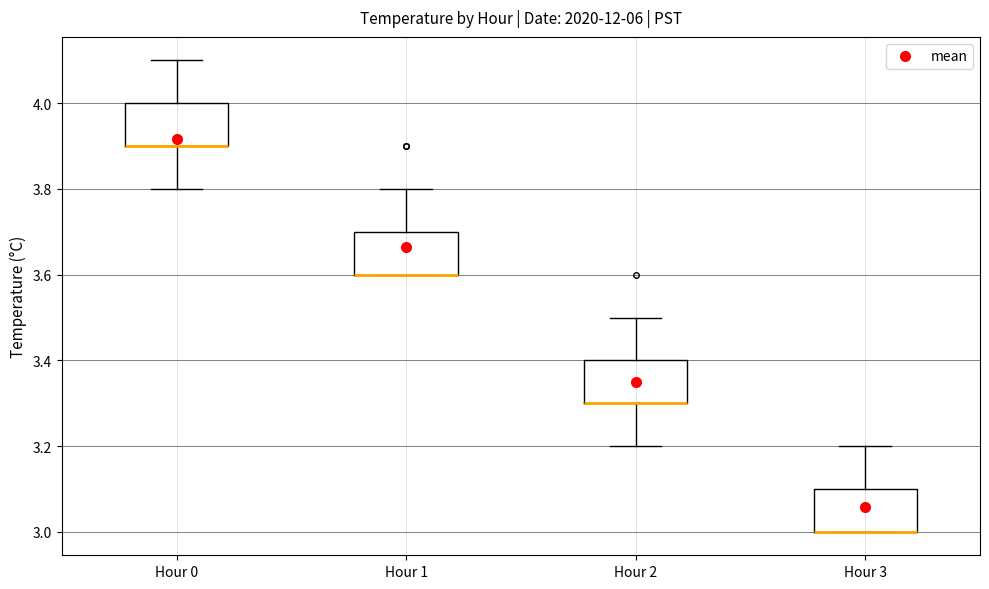

Reading left to right, read every box against the y-axis: the position of its median line, the range the box covers, and the ends of its whiskers. The values are not printed on the chart, so give them approximately, as read against the axis.

Hour 0: median 3.9 (drawn on the box's lower edge), box 3.9 to 4.0, whiskers 3.8 to 4.1
Hour 1: median 3.6 (drawn on the box's lower edge), box 3.6 to 3.7, whiskers 3.6 to 3.8
Hour 2: median 3.3 (drawn on the box's lower edge), box 3.3 to 3.4, whiskers 3.2 to 3.5
Hour 3: median 3.0 (drawn on the box's lower edge), box 3.0 to 3.1, whiskers 3.0 to 3.2